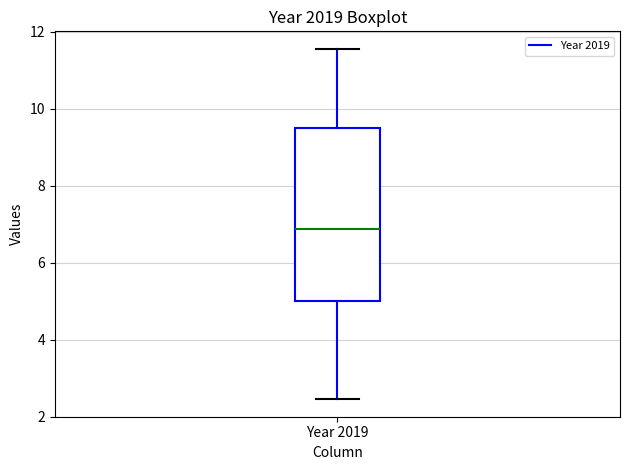

Read this box plot against the y-axis: the position of the median line, the range covered by the box, and the ends of both whiskers. The values are not printed on the chart, so give them approximately, as read against the axis.

median 6.8, box 5.0 to 9.6, whiskers 2.4 to 11.6